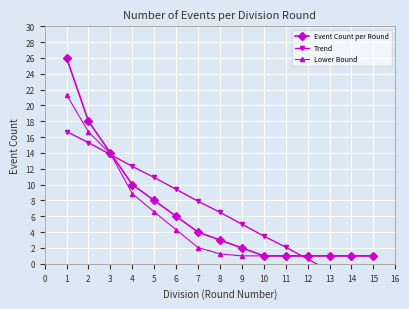

What is the minimum value for Trend?

-3.8